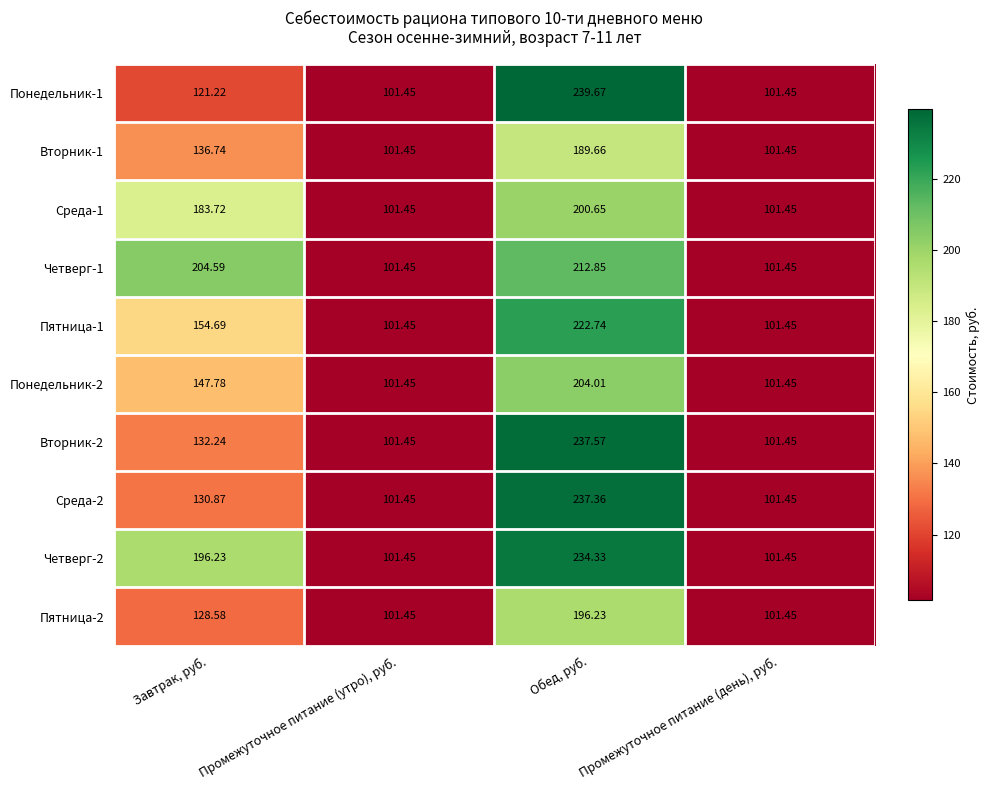

Where does the Понедельник-1 series first go above 121?

Завтрак, руб.